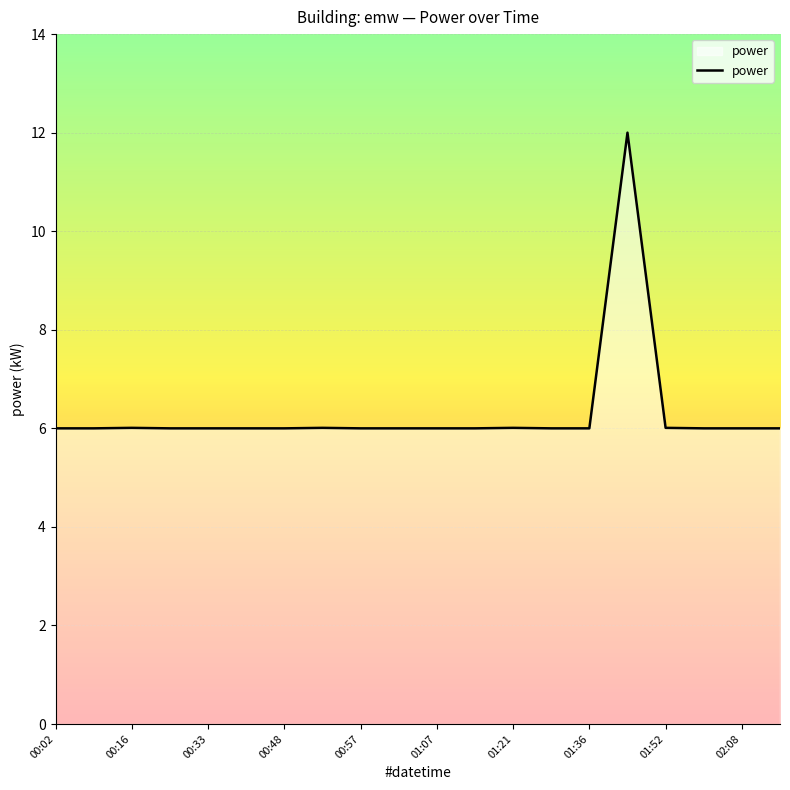

Reading right to left, extract all data points from this chart.

6.0	6.0	6.0	6.0	12.0	6.0	6.0	6.0	6.0	6.0	6.0	6.0	6.0	6.0	6.0	6.0	6.0	6.0	6.0	6.0